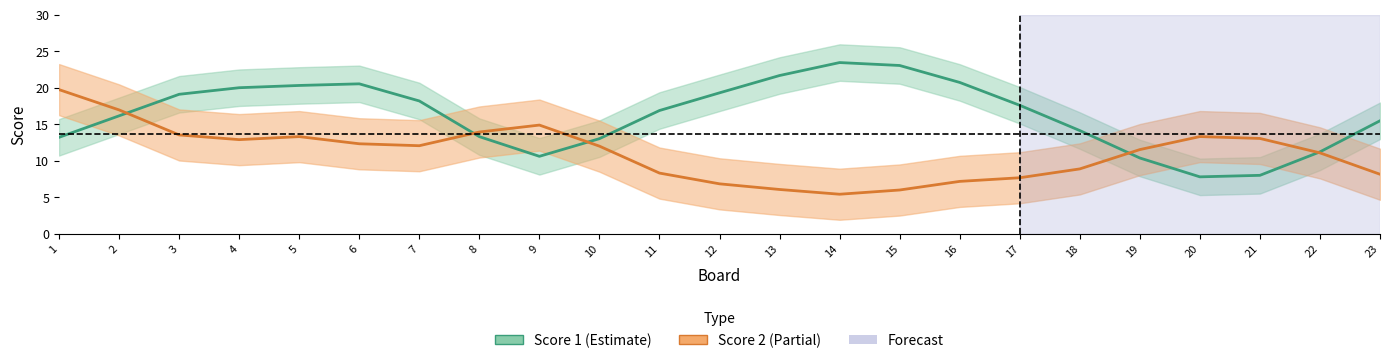

The Score 2 series shows 25.9 at 1. True or false?

False